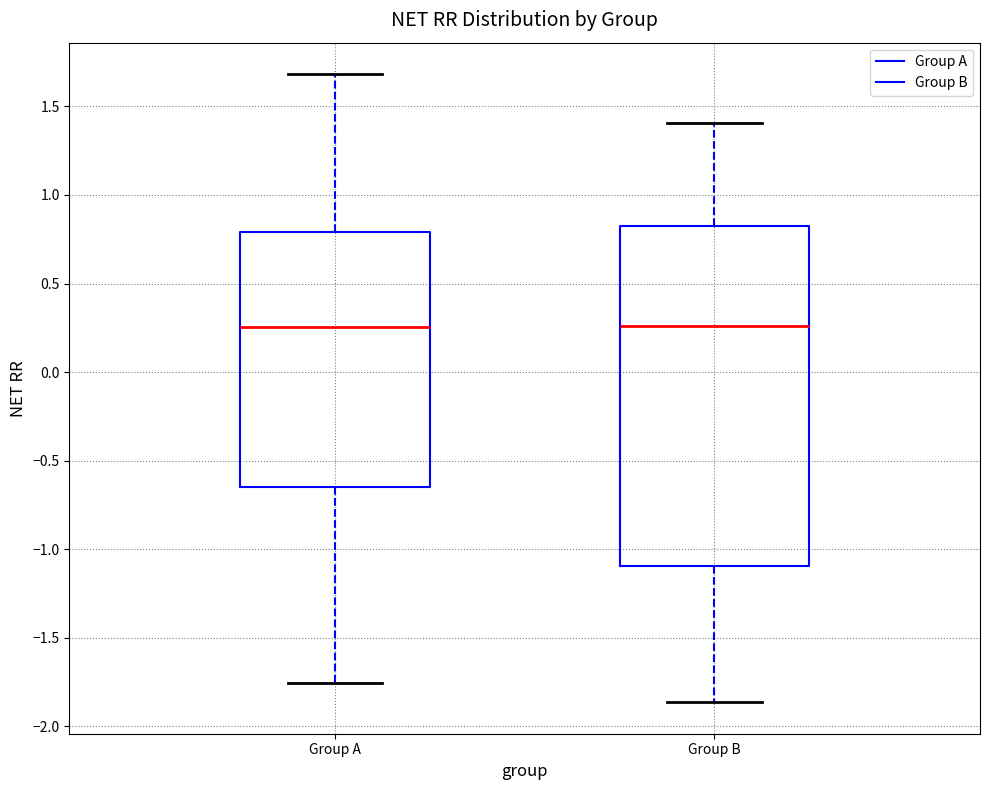

Reading left to right, read every box against the y-axis: the position of its median line, the range the box covers, and the ends of its whiskers. The values are not printed on the chart, so give them approximately, as read against the axis.

Group A: median 0.25, box -0.65 to 0.80, whiskers -1.75 to 1.70
Group B: median 0.25, box -1.10 to 0.85, whiskers -1.85 to 1.40